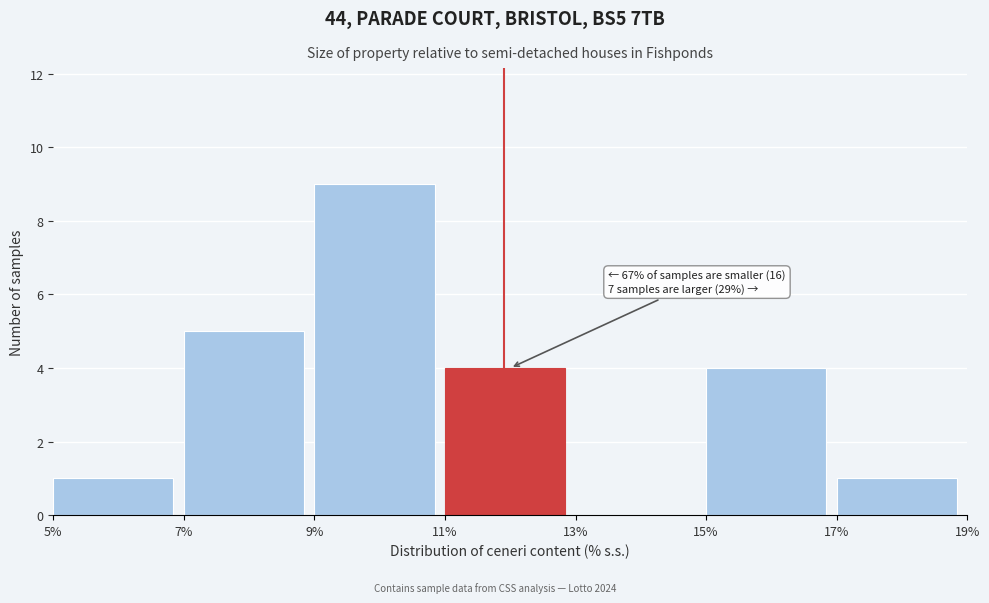

Over which range of the x-axis is the bar tallest?

9% to 11%